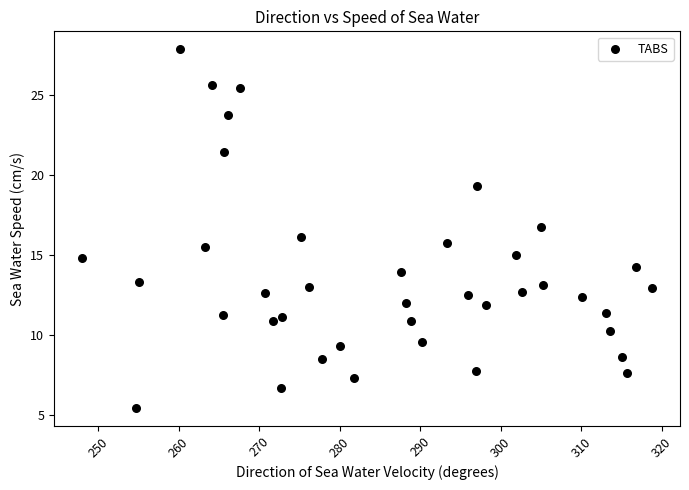

What is the range of X values (max minus min)?

70.6